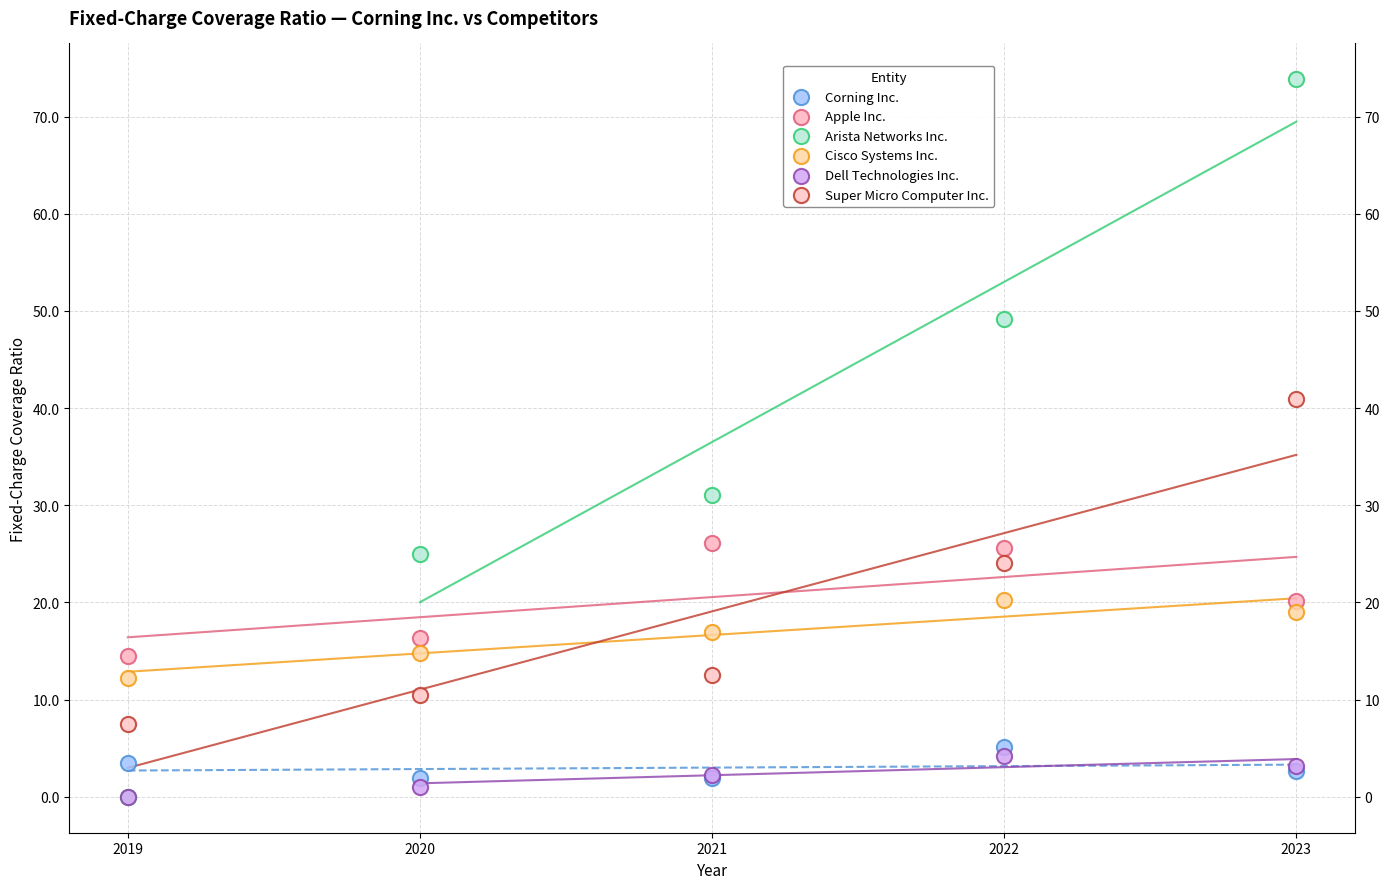

Which series reaches the maximum Y coordinate?

Arista Networks Inc.